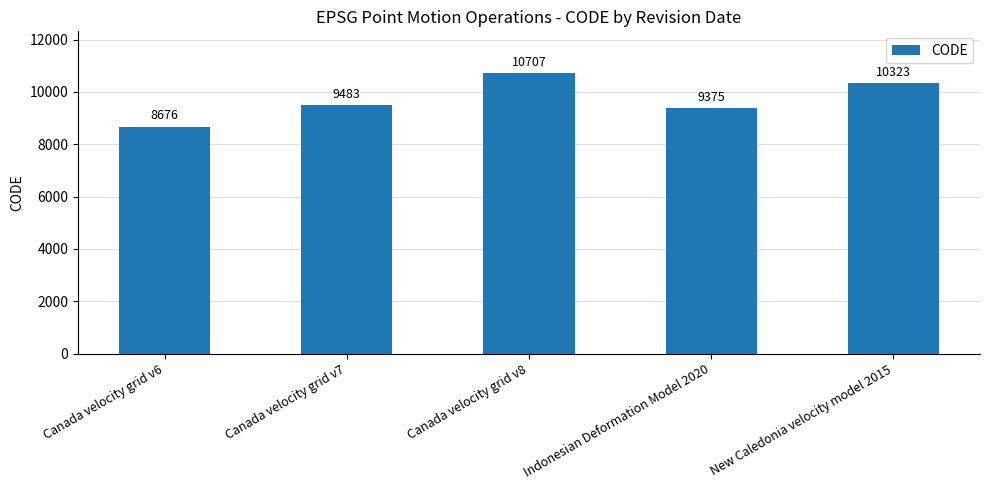

What is the label of the 5th bar from the left?

New Caledonia velocity model 2015